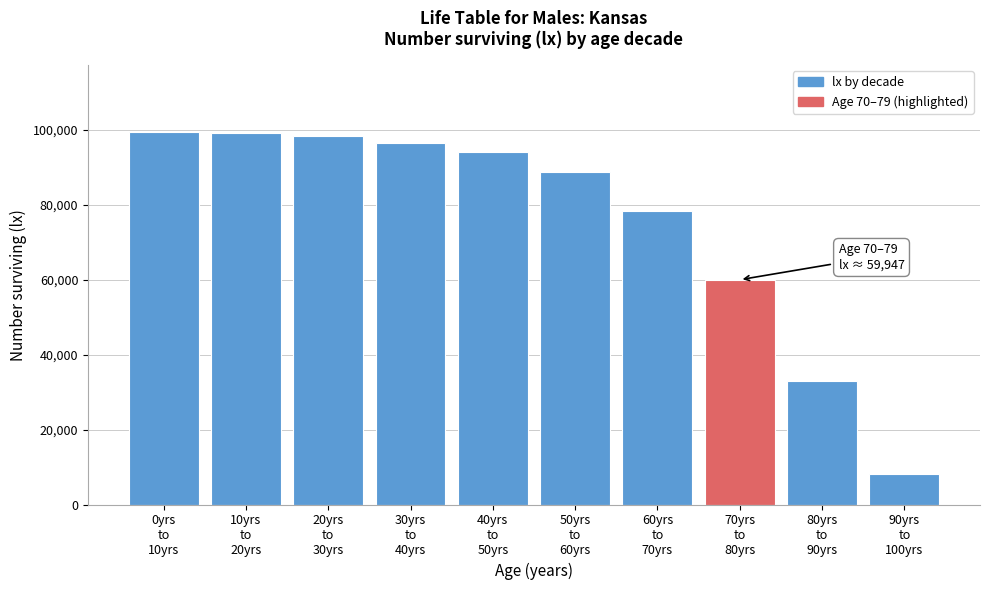

What is the average value?

75513.4